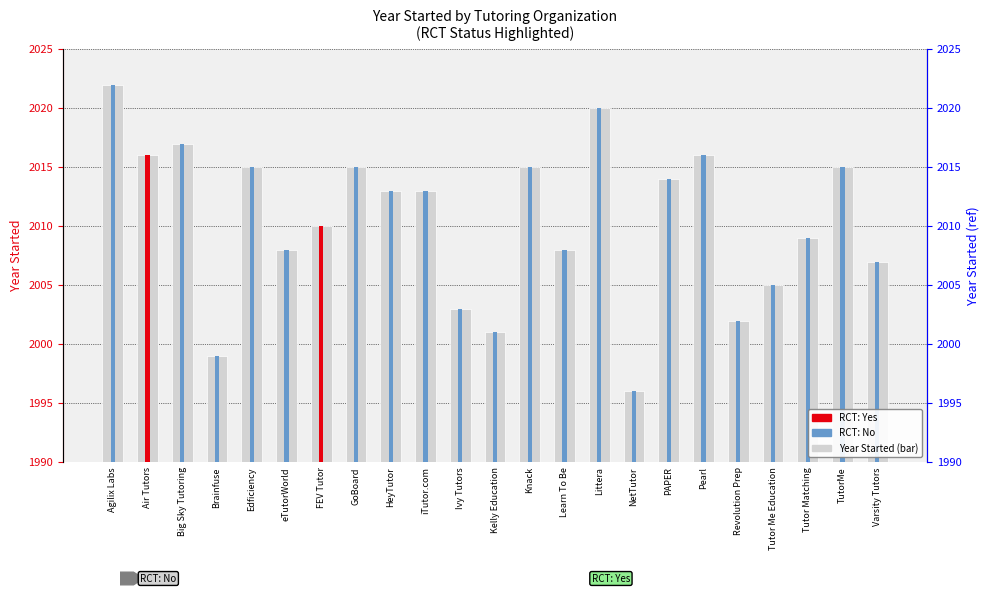

Reading left to right, transcribe all the data shown in this chart.

Agilix Labs=2022	Air Tutors=2016	Big Sky Tutoring=2017	Brainfuse=1999	Edficiency=2015	eTutorWorld=2008	FEV Tutor=2010	GoBoard=2015	HeyTutor=2013	iTutor.com=2013	Ivy Tutors=2003	Kelly Education=2001	Knack=2015	Learn To Be=2008	Littera=2020	NetTutor=1996	PAPER=2014	Pearl=2016	Revolution Prep=2002	Tutor Me Education=2005	Tutor Matching=2009	TutorMe=2015	Varsity Tutors=2007